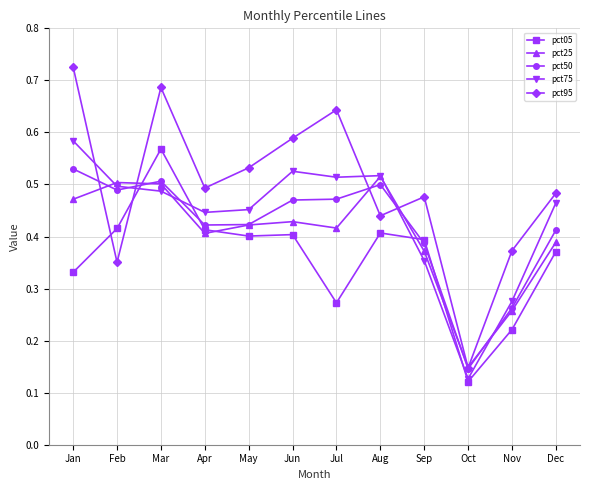

Which series has the widest spread of values?

pct95